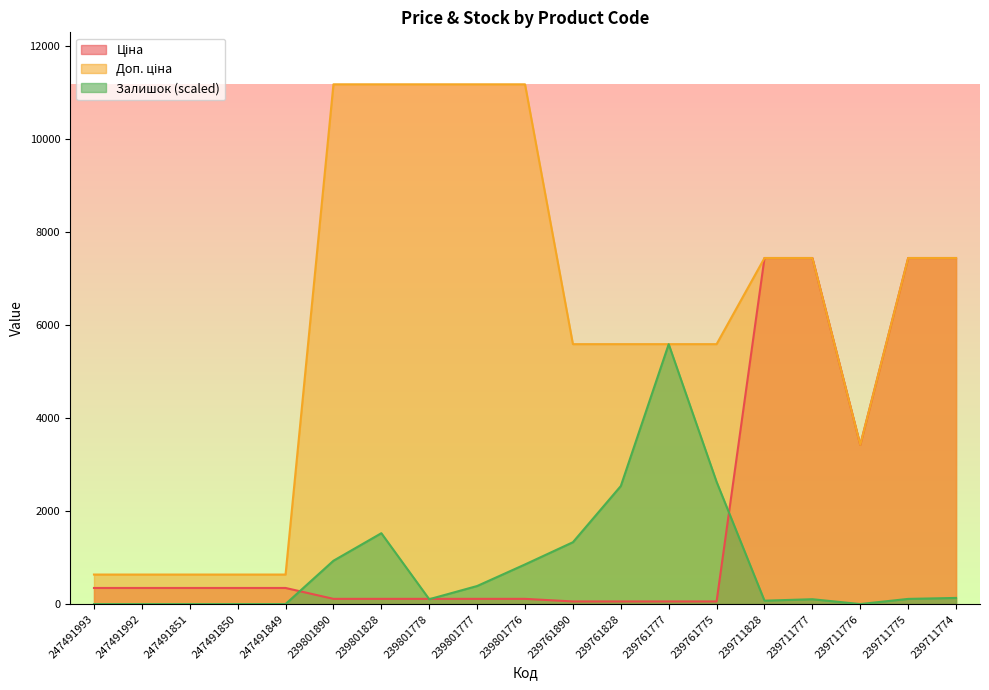

What is the value of the Ціна point at the 7th from the left?

111.7